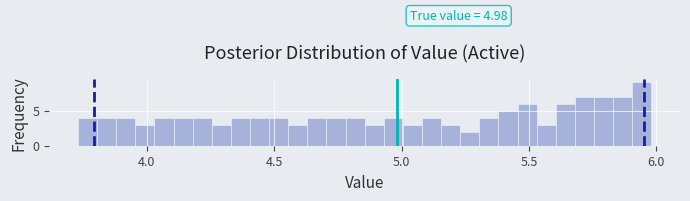

Around what value on the x-axis is the tallest bar? Give the approximate position of its centre, as read against the axis.

5.95